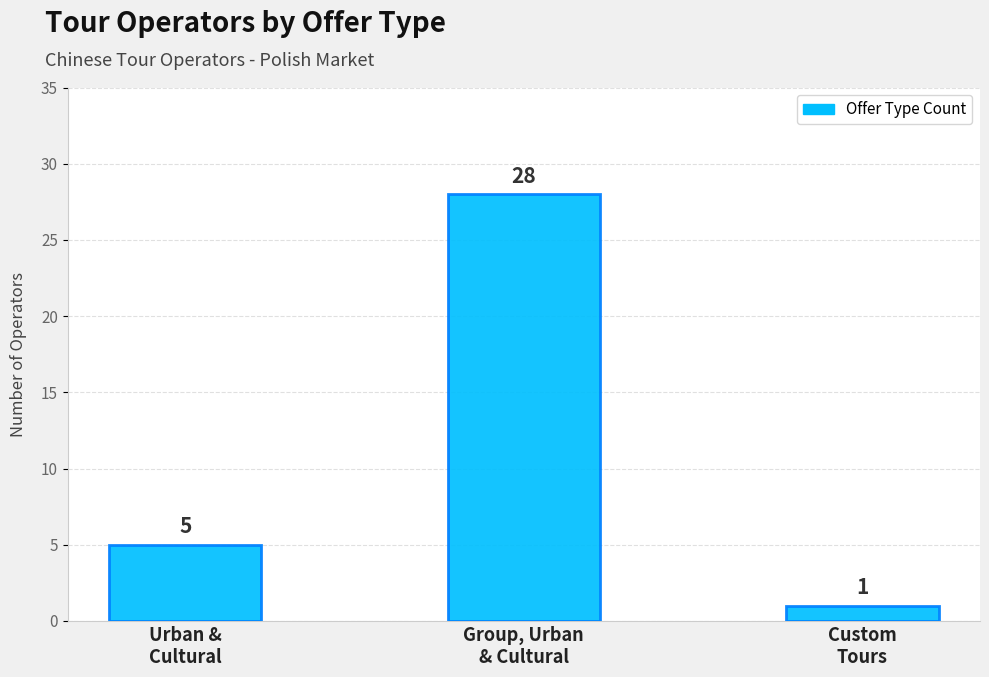

Reading left to right, transcribe all the data shown in this chart.

5	28	1